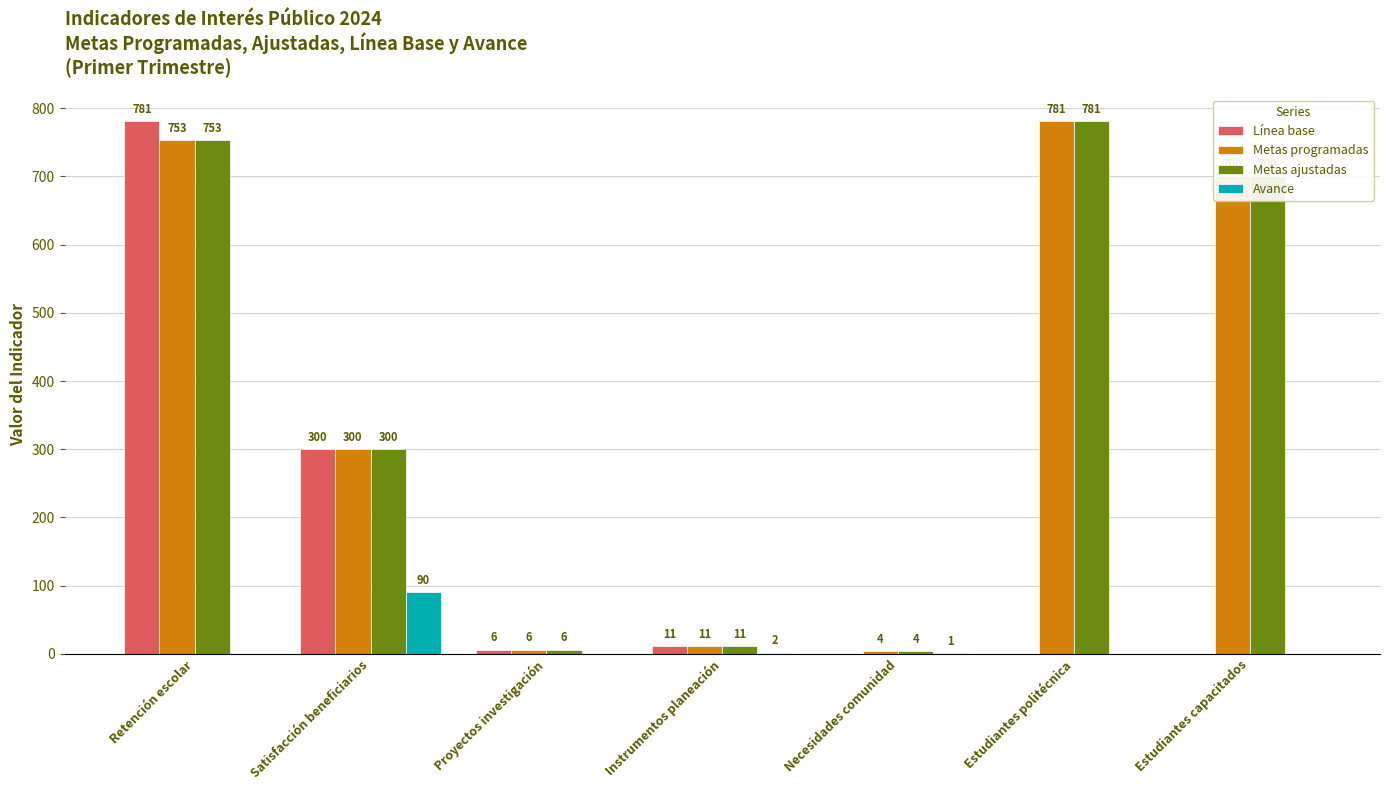

What is the total value across all series at Retención escolar?

2287